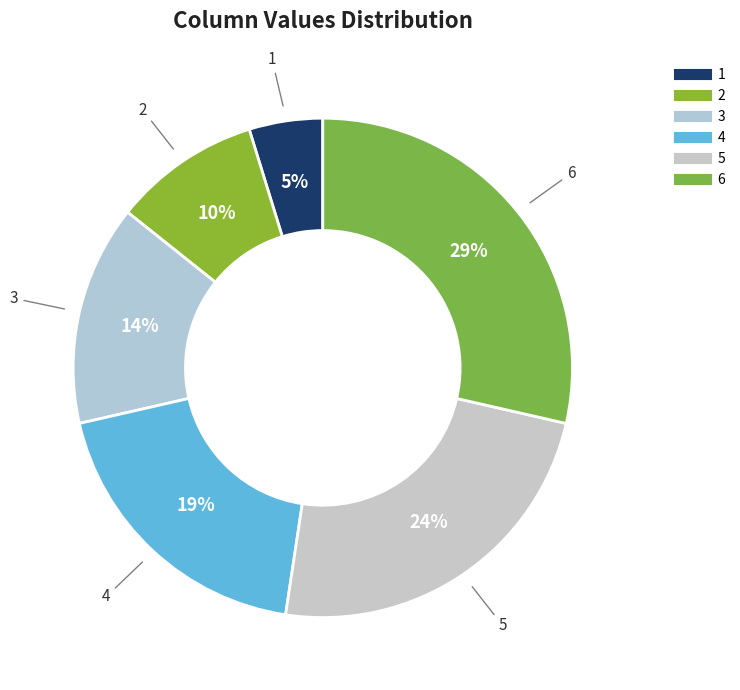

How many segments does this pie chart have?

6